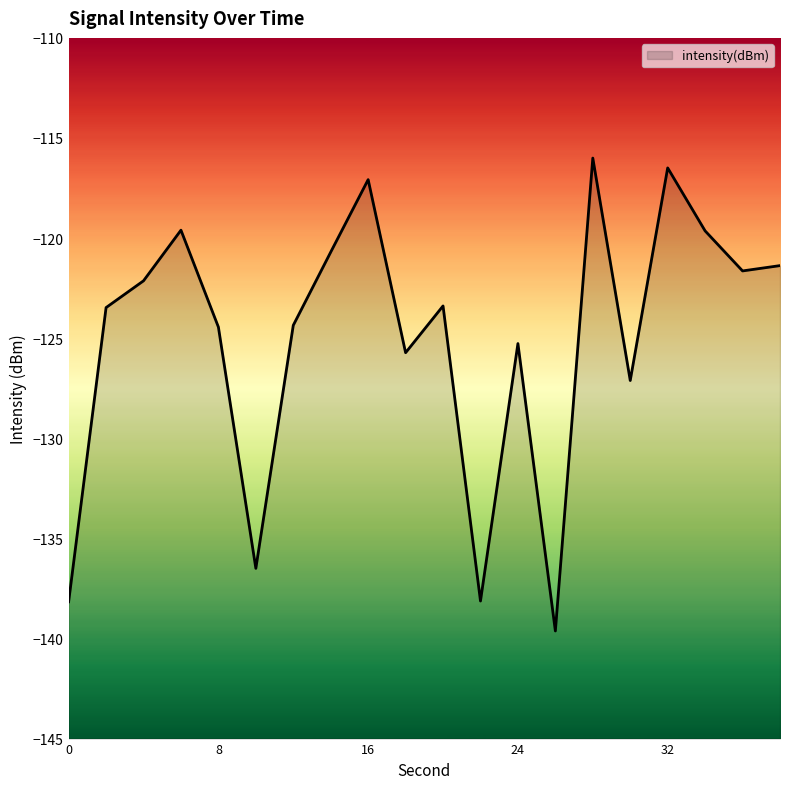

What is the greatest value displayed?

-116.0